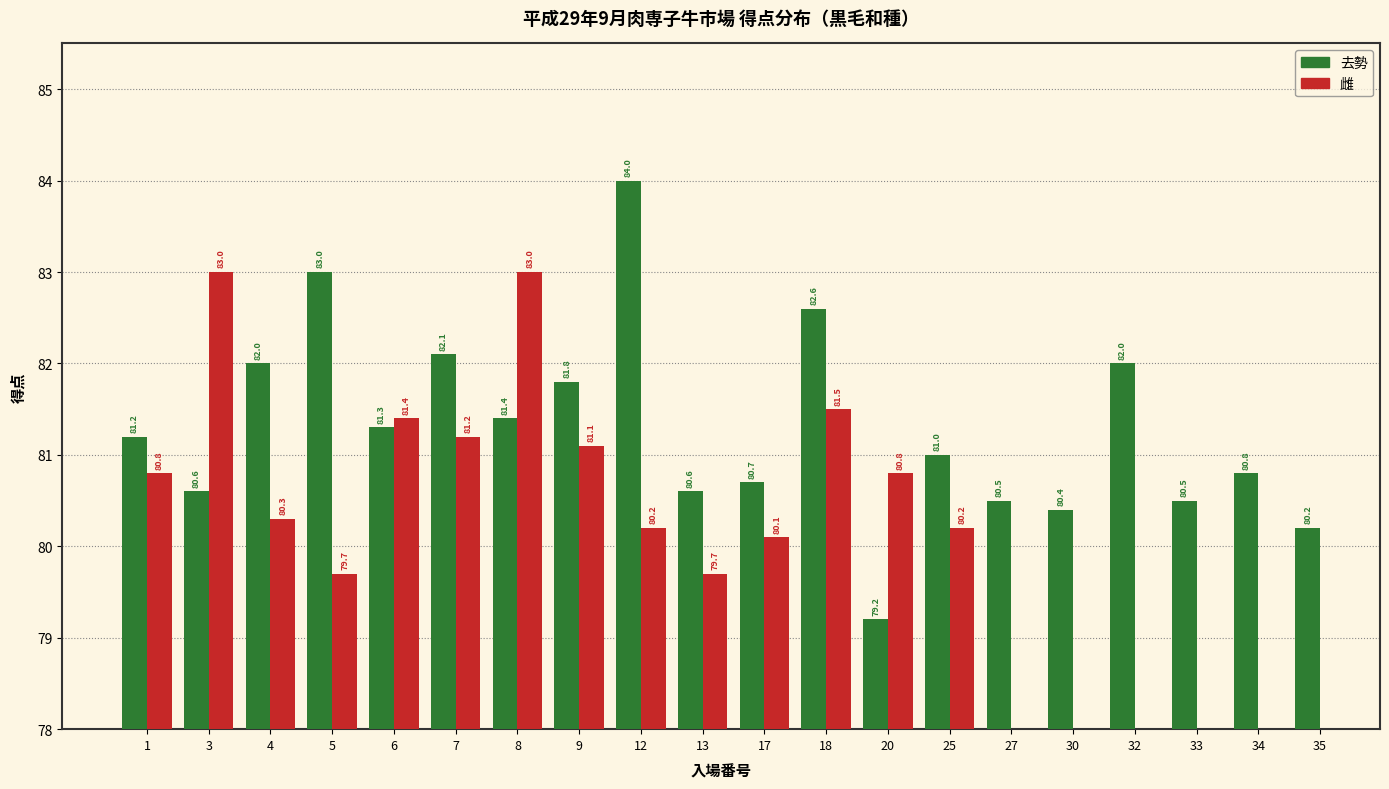

Between 7 and 18, which series saw the biggest shift?

去勢